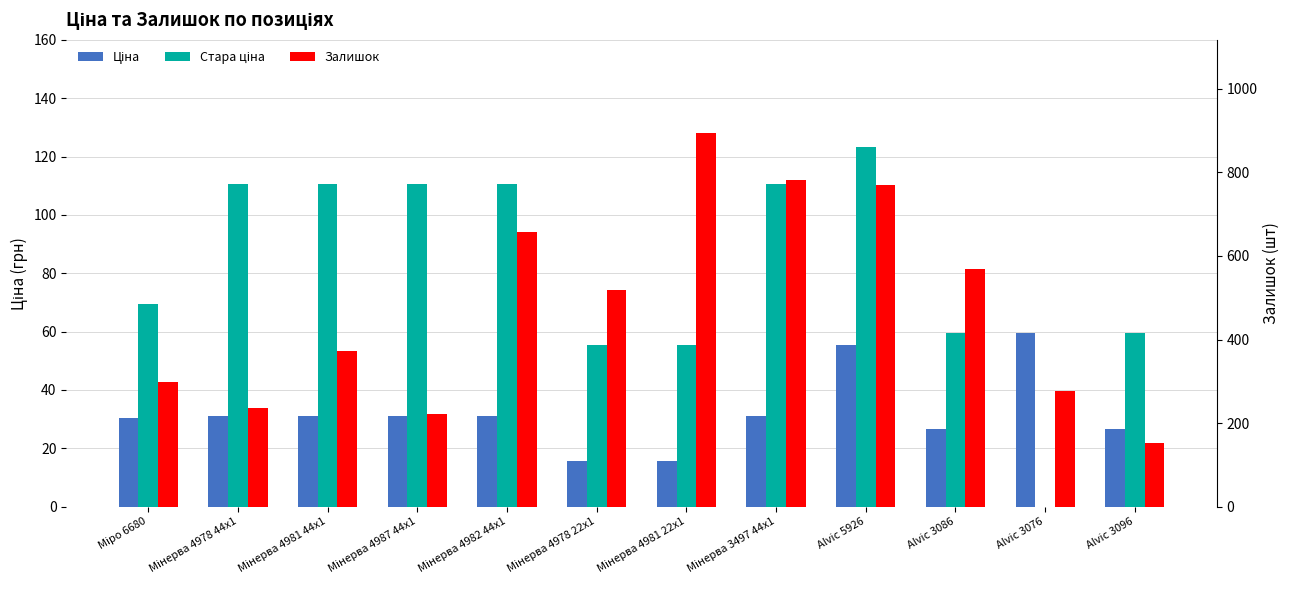

How many bars are there in each group?

3